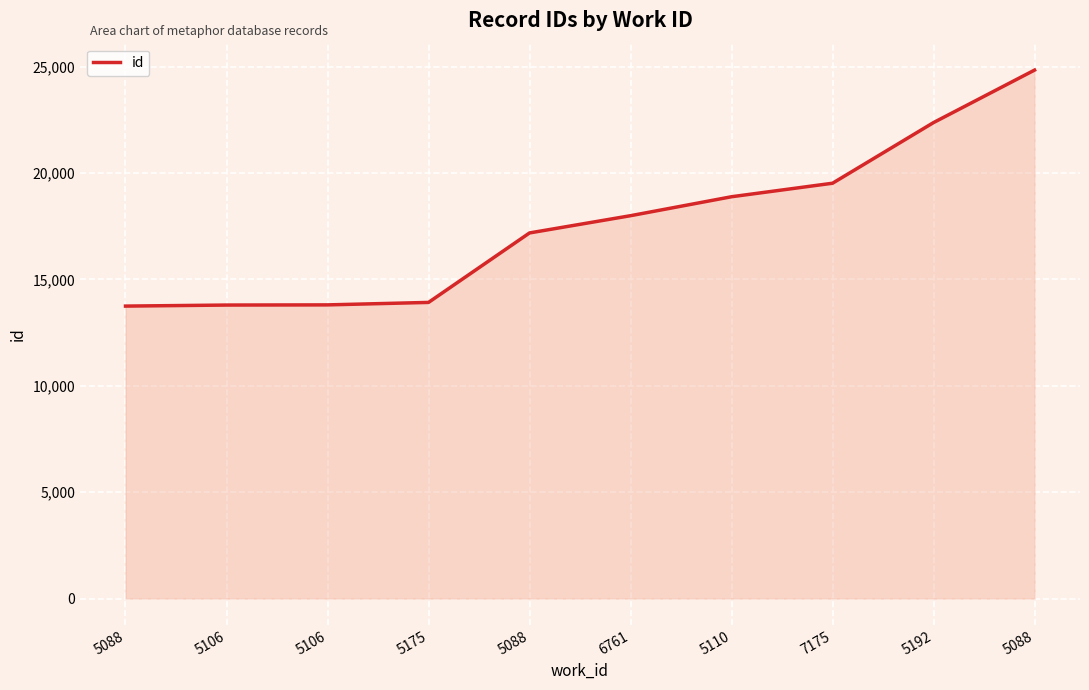

What is the minimum value shown in the chart?

13748